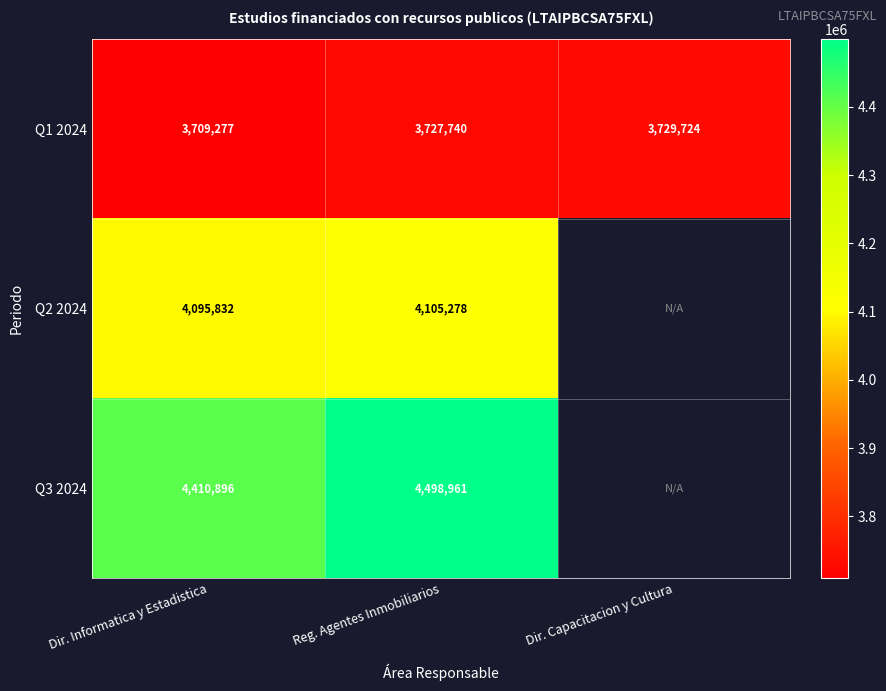

True or false: Q1 2024 has a value of 3727740.0 at Reg. Agentes Inmobiliarios.

True